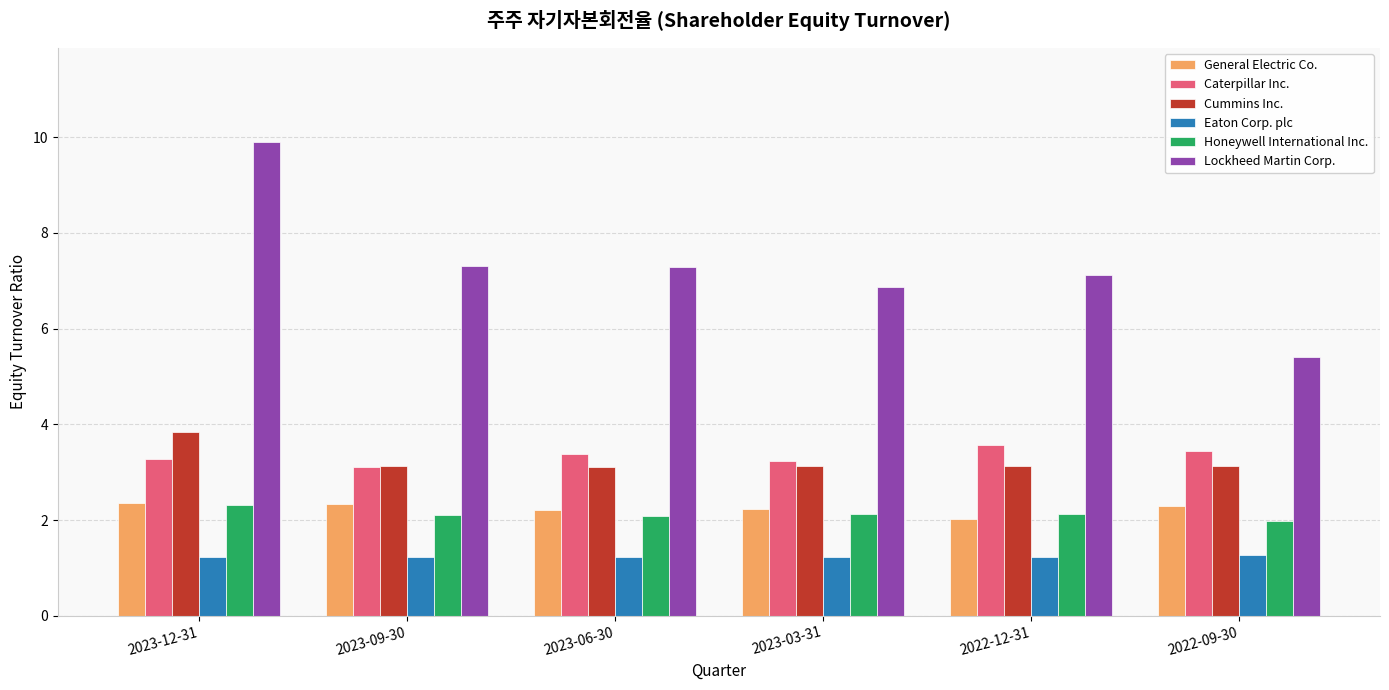

What is the sum of all Lockheed Martin Corp. values?

43.9